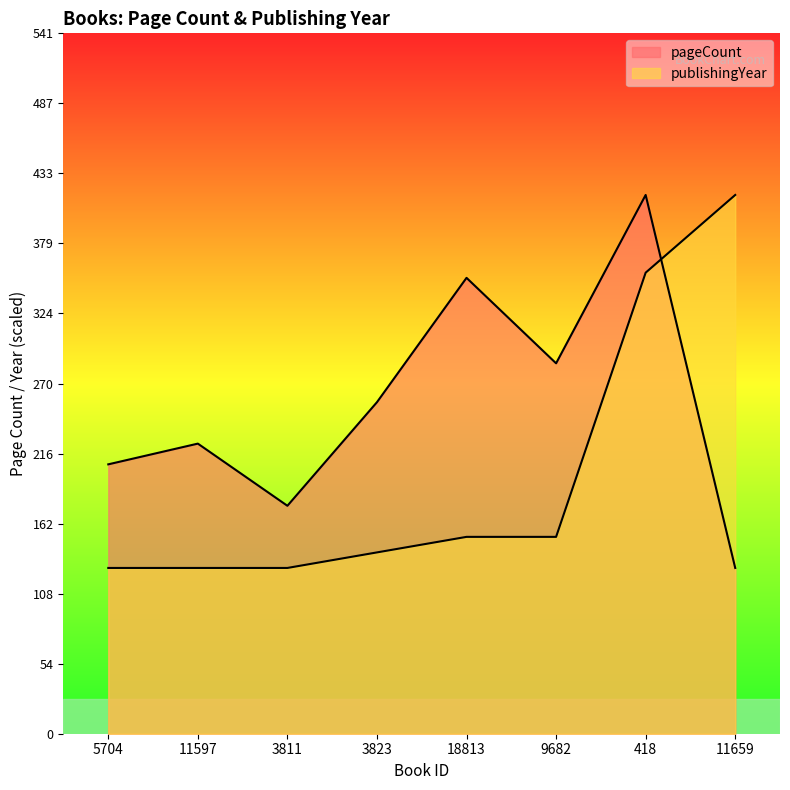

Rank the series at 11659 from highest to lowest value.

publishingYear, pageCount